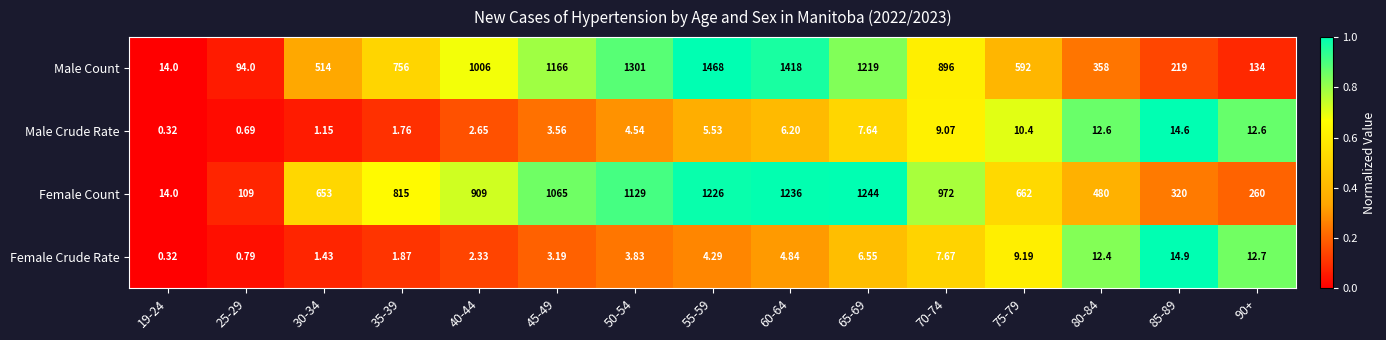

Rank the series at 50-54 from highest to lowest value.

Male Count, Female Count, Male Crude Rate, Female Crude Rate